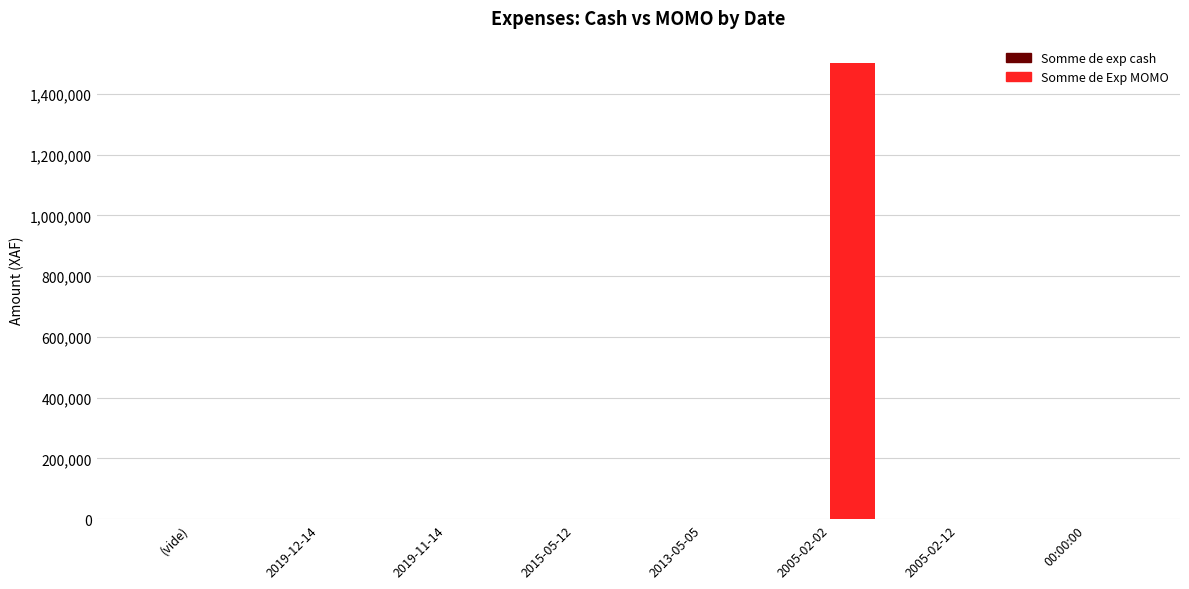

How many data points does each series have?

8